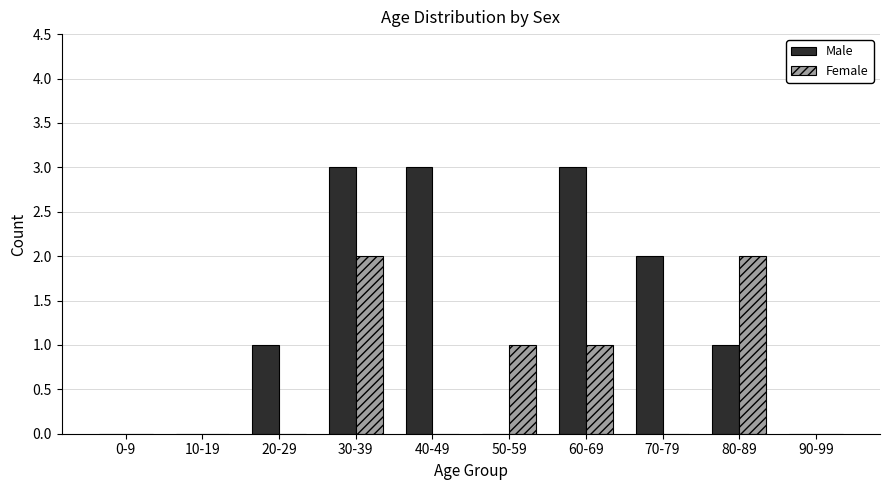

How many groups of bars are there?

10